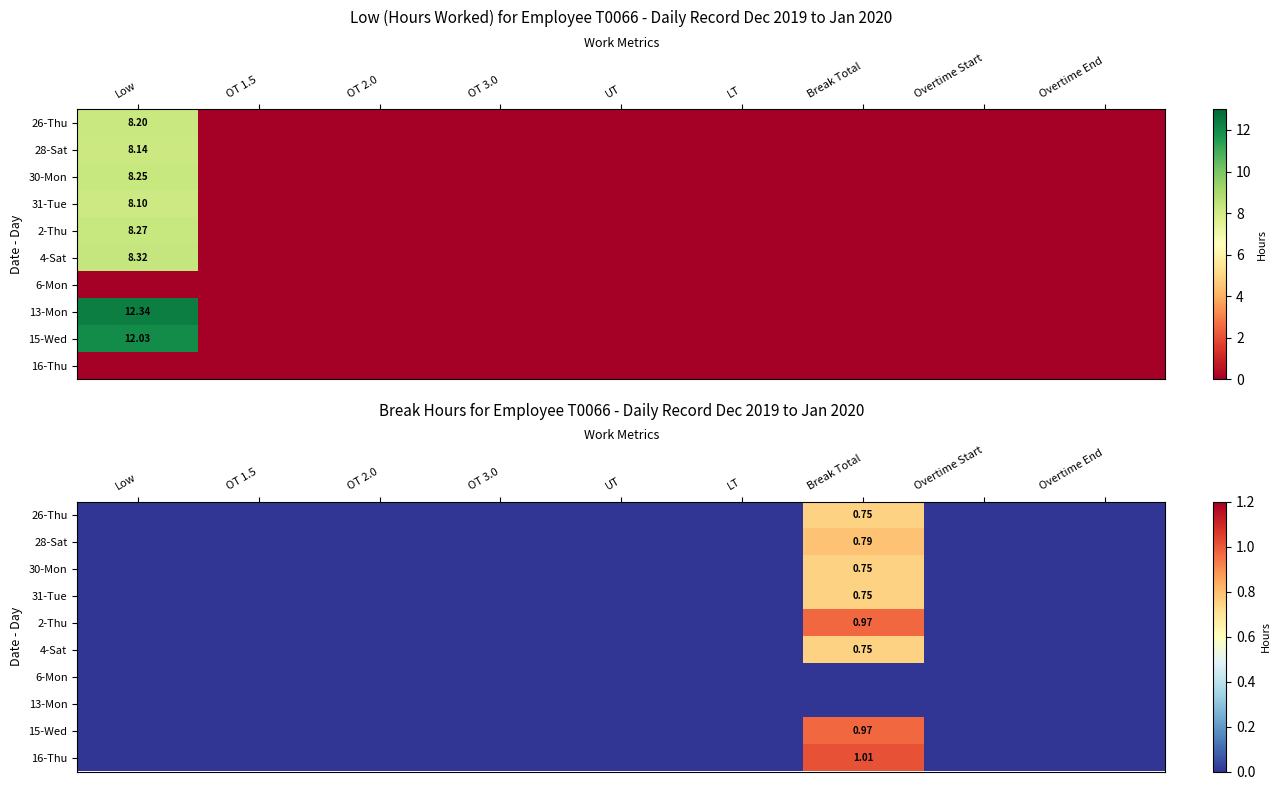

Is the value of 26-Thu at Overtime Start greater than the value of 6-Mon at Overtime End?

No